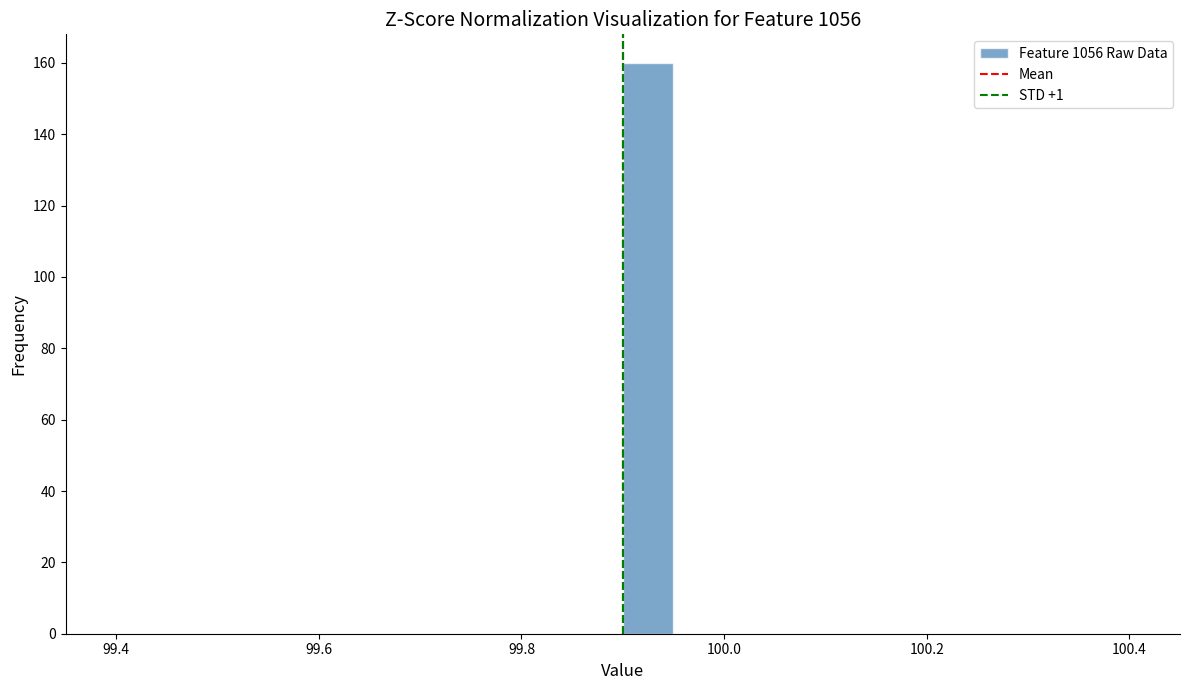

Around what value on the x-axis is the tallest bar? Give the approximate position of its centre, as read against the axis.

99.92